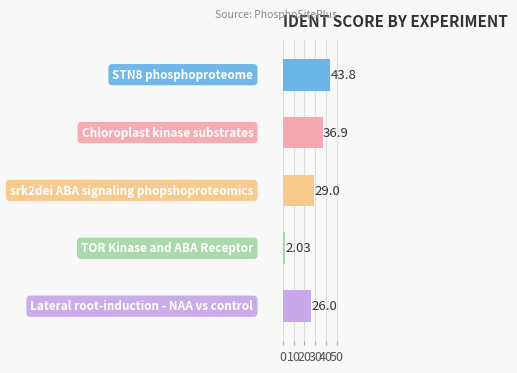

What is the difference between the second highest and minimum values?

34.9